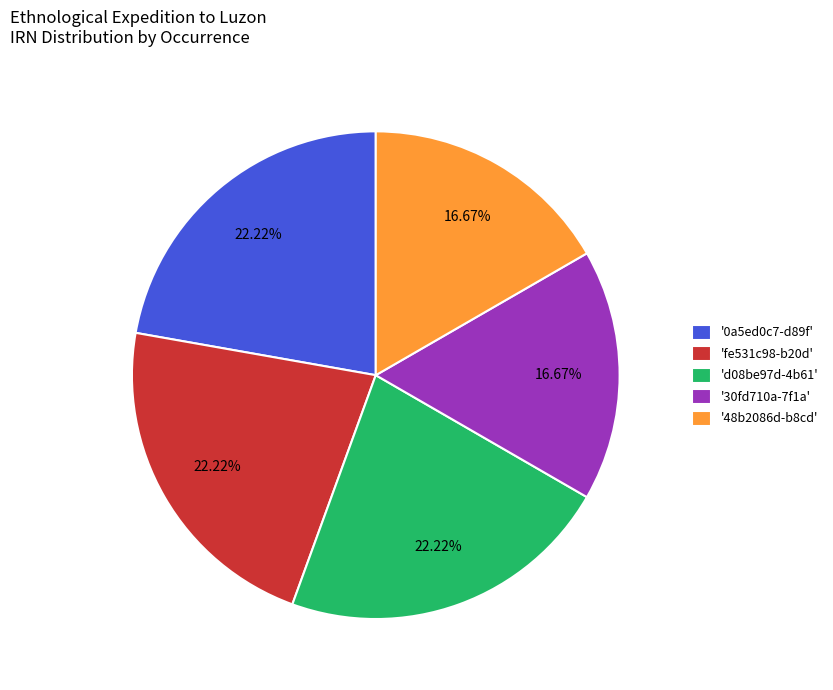

To the nearest percent, what is the difference between the largest and smallest slice percentages?

6%